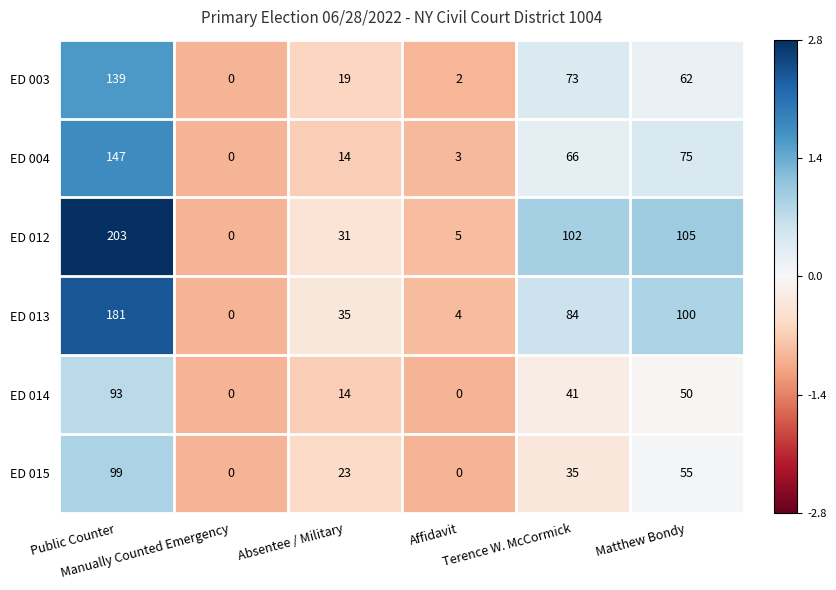

Rank the series by their maximum value, from highest to lowest.

ED 012, ED 013, ED 004, ED 003, ED 015, ED 014